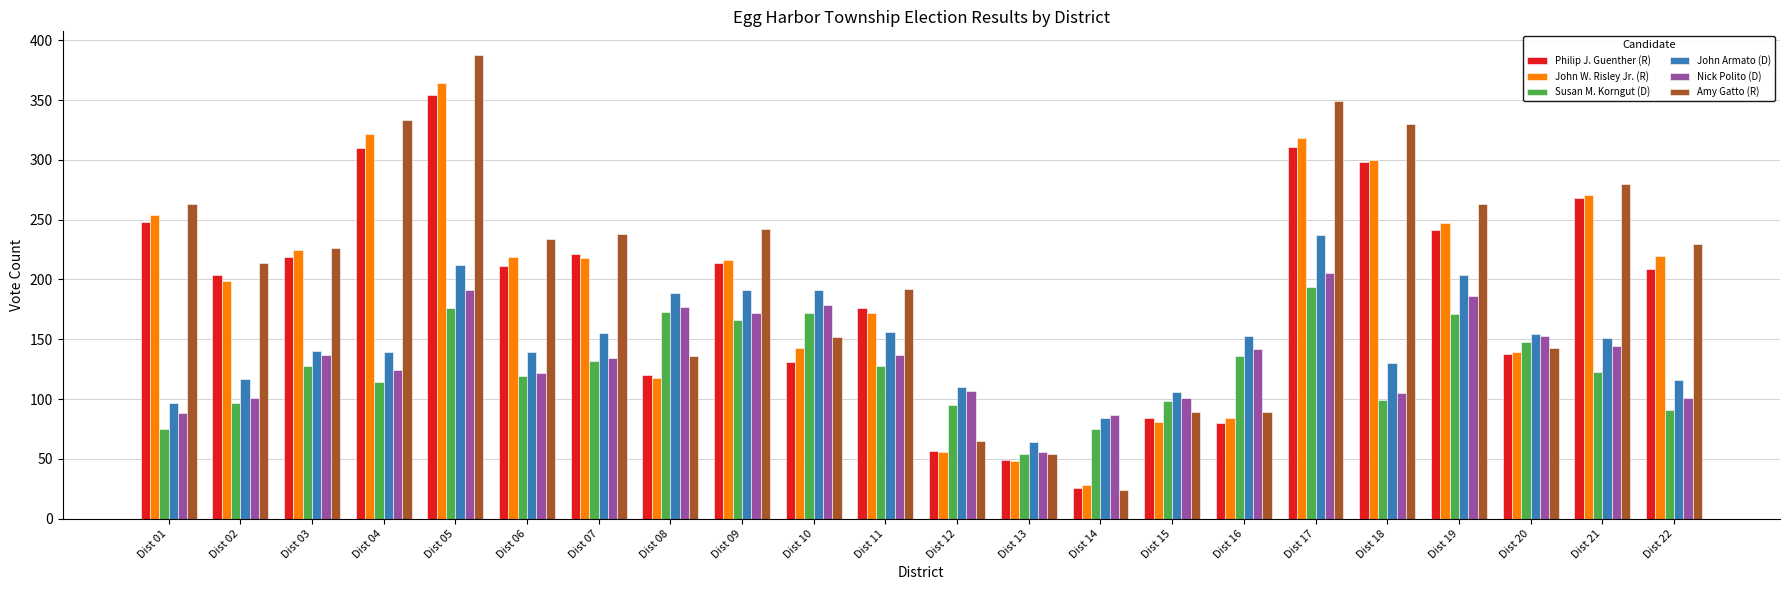

Which category has the lowest value in the Susan M. Korngut (D) series?

Dist 13